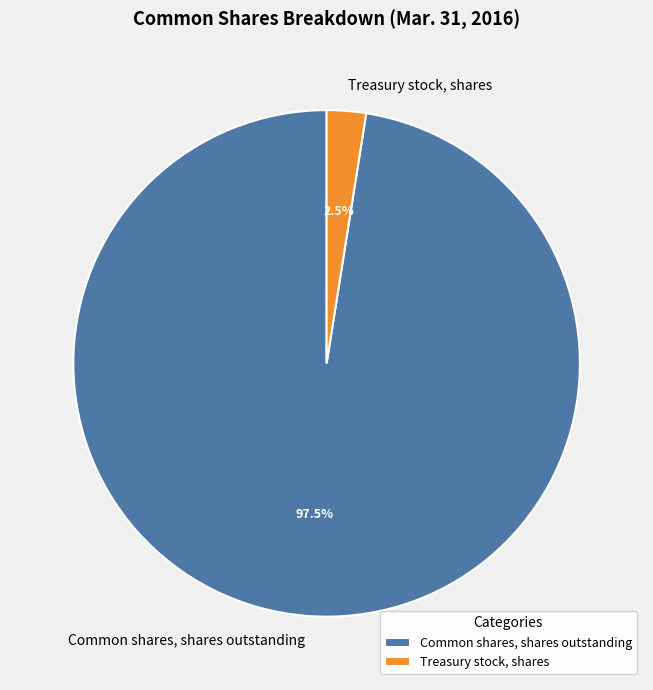

What is the largest slice in the pie chart?

Common shares, shares outstanding